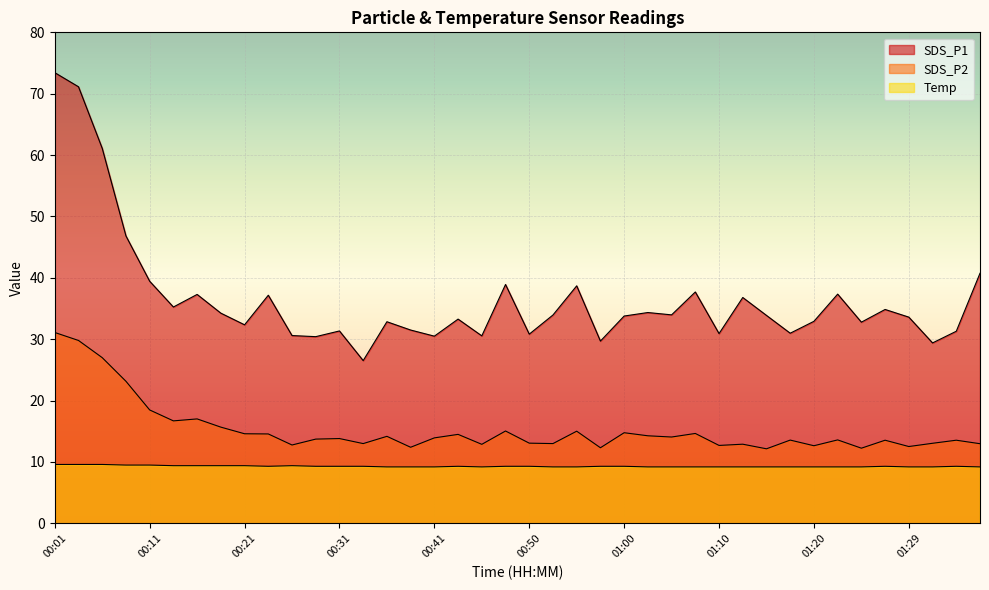

How many data points does each series have?

40